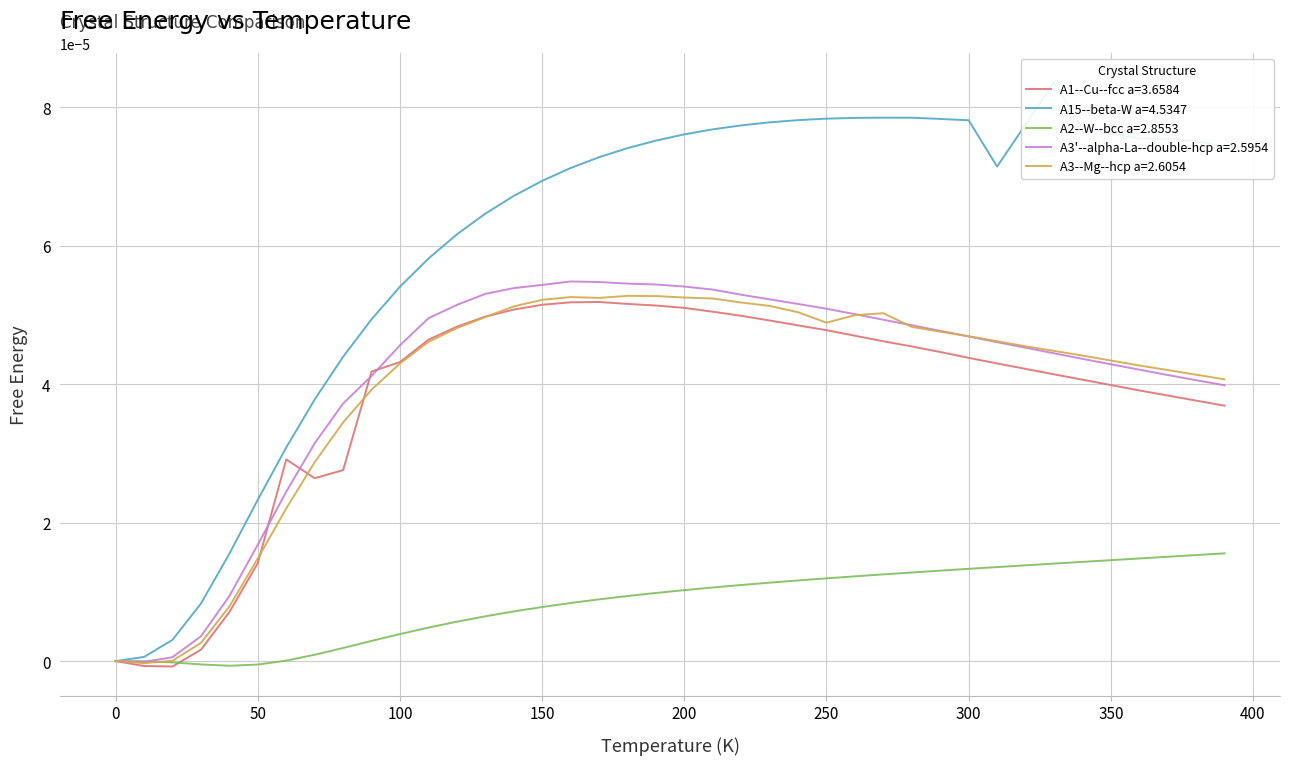

True or false: A2--W--bcc a=2.8553 and A15--beta-W a=4.5347 cross at least once.

False